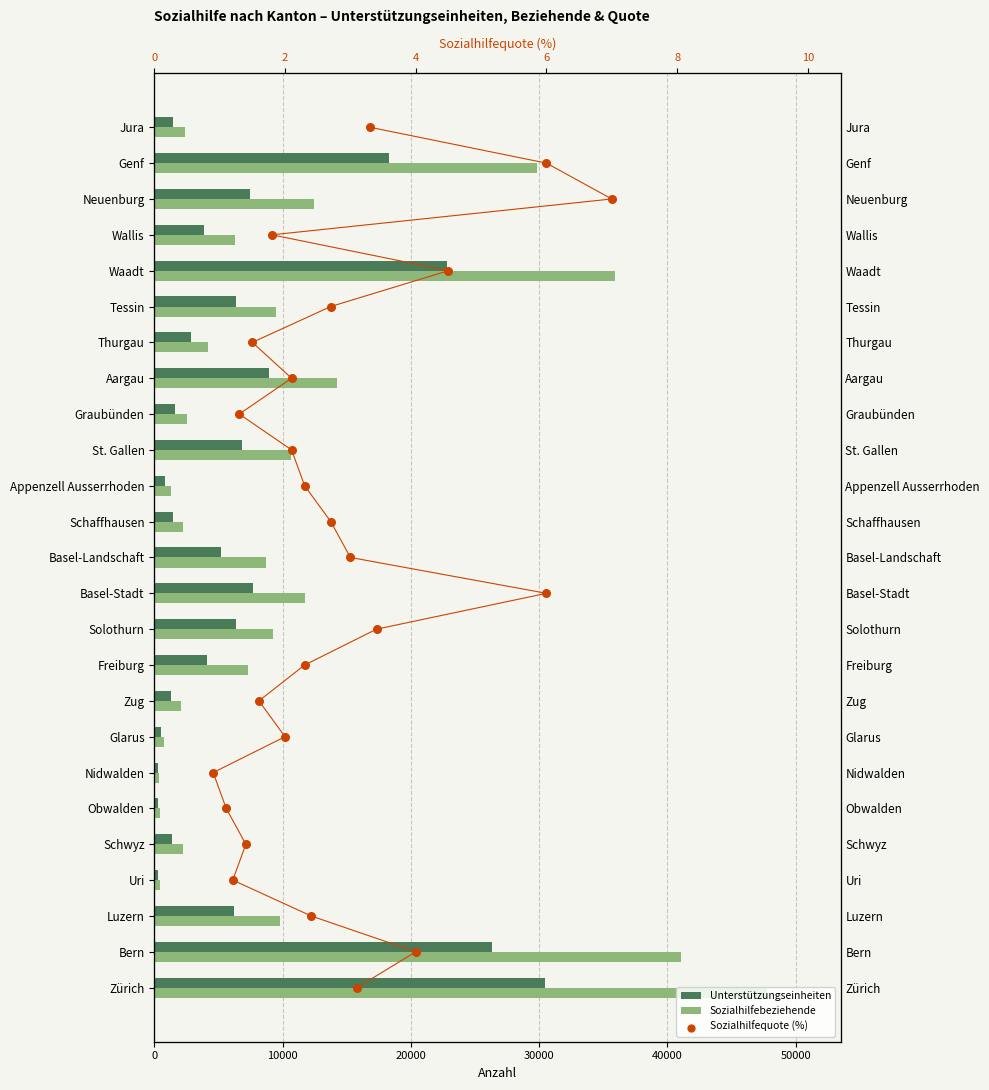

Which series reaches the minimum Y coordinate?

Sozialhilfequote (%)